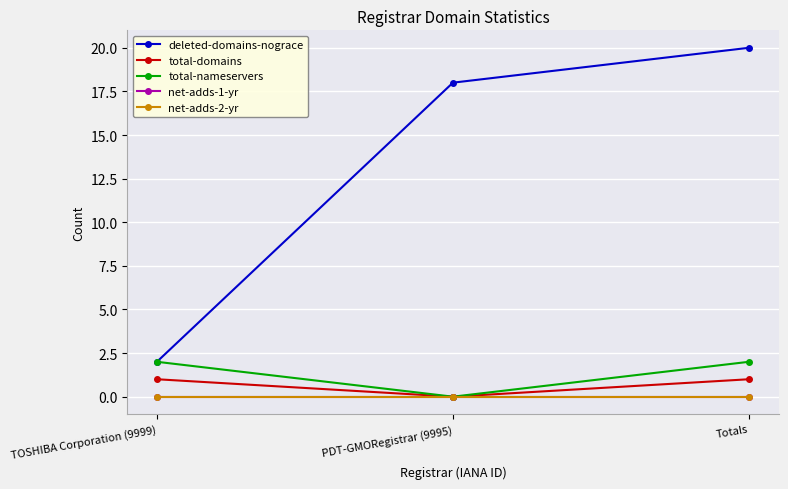

Which has a higher value, Totals or PDT-GMORegistrar (9995)?

Totals